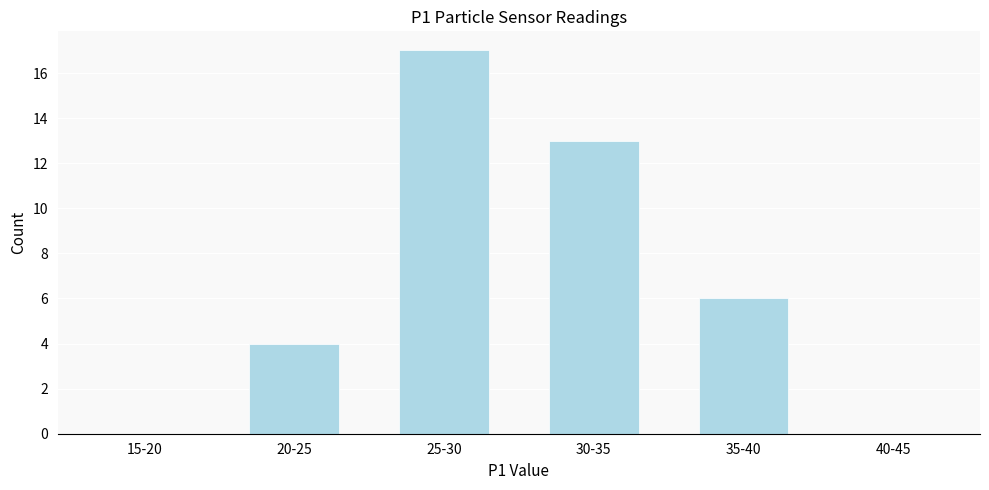

Reading right to left, extract all data points from this chart.

40-45=0	35-40=6	30-35=13	25-30=17	20-25=4	15-20=0